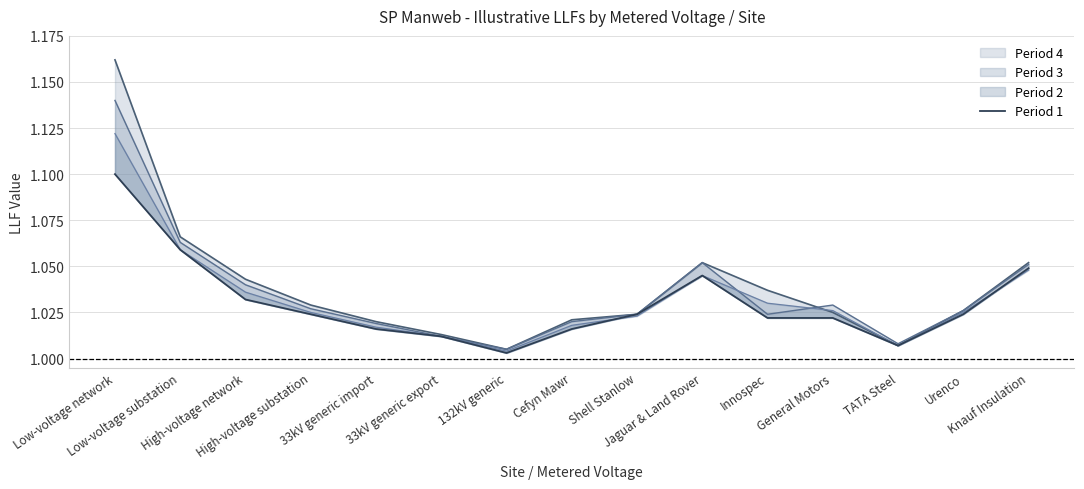

List the labels in order of value, largest first.

Low-voltage network, Low-voltage substation, Knauf Insulation, Jaguar & Land Rover, High-voltage network, High-voltage substation, Shell Stanlow, Urenco, Innospec, General Motors, 33kV generic import, Cefyn Mawr, 33kV generic export, TATA Steel, 132kV generic